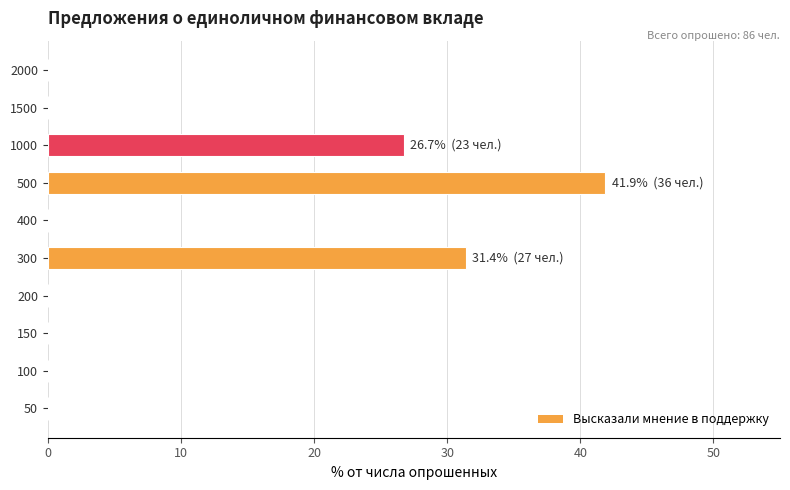

Are the bars horizontal?

Yes